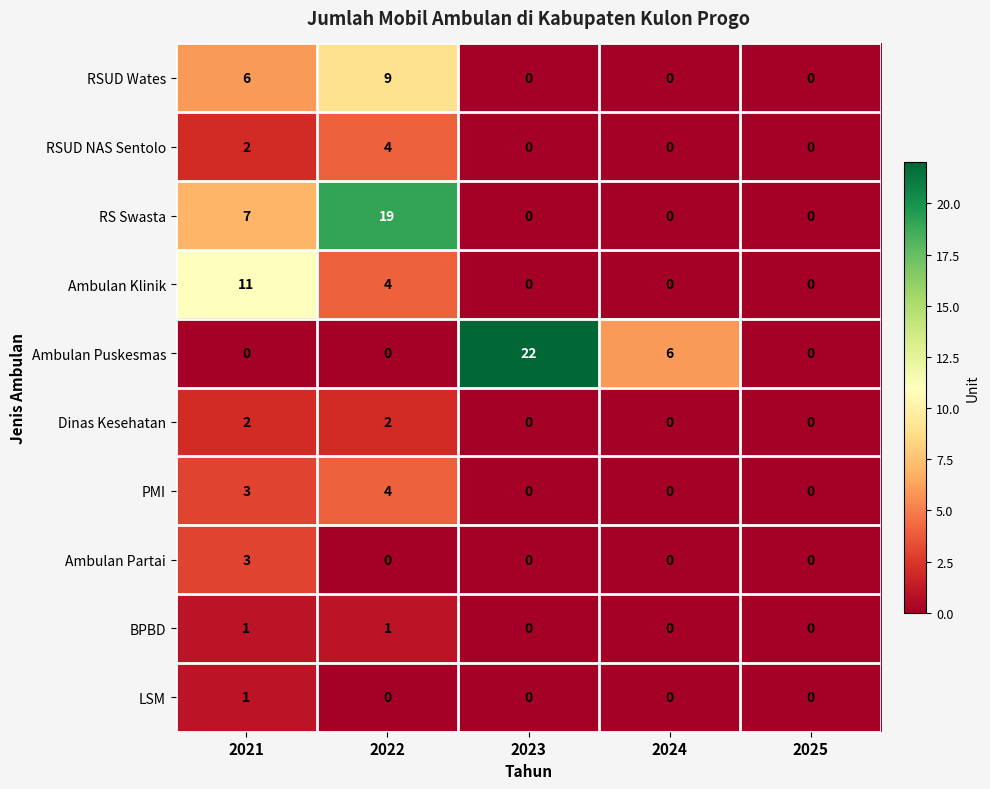

Which series changed the most between 2024 and 2025?

Ambulan Puskesmas